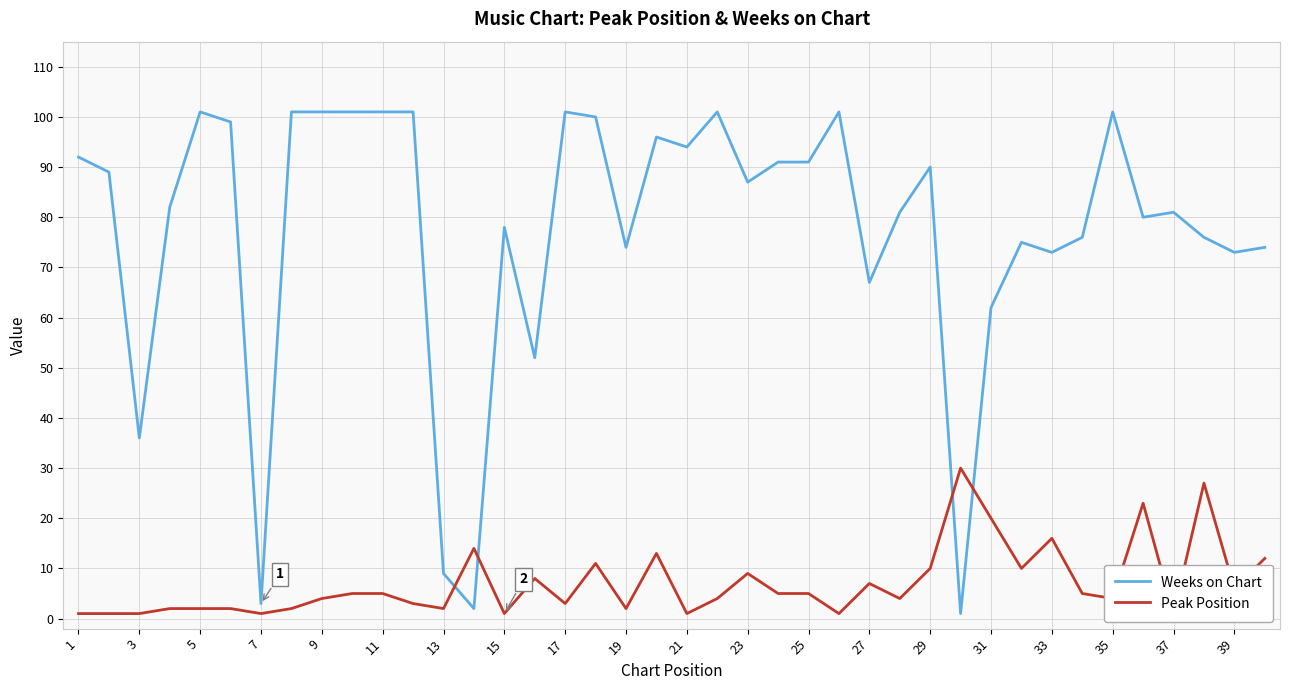

Reading right to left, list all the values displayed in this chart.

Weeks on Chart: 74	73	76	81	80	101	76	73	75	62	1	90	81	67	101	91	91	87	101	94	96	74	100	101	52	78	2	9	101	101	101	101	101	3	99	101	82	36	89	92
Peak Position: 12	6	27	1	23	4	5	16	10	20	30	10	4	7	1	5	5	9	4	1	13	2	11	3	8	1	14	2	3	5	5	4	2	1	2	2	2	1	1	1